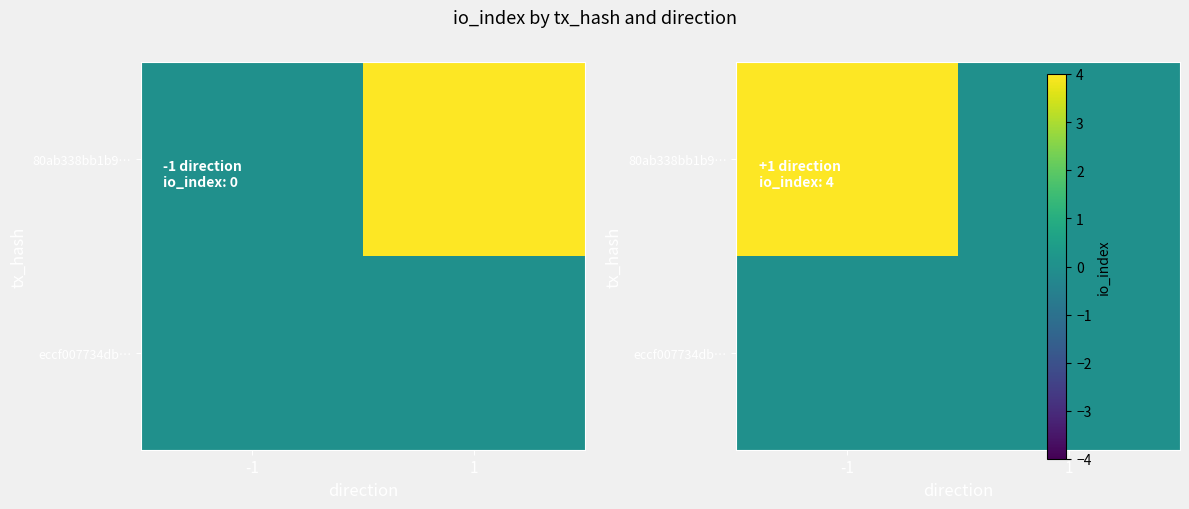

At which category does the chart reach its minimum across all series?

-1